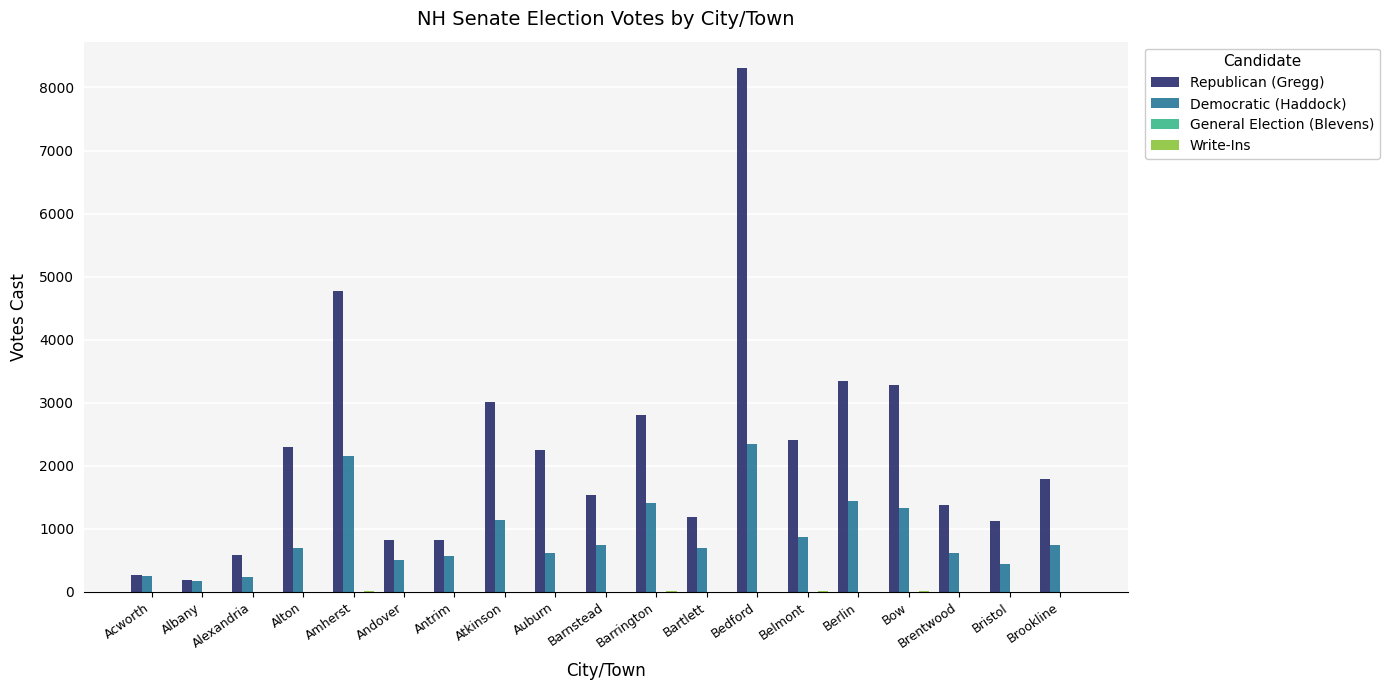

Is the value of Republican (Gregg) at Acworth greater than the value of Democratic (Haddock) at Auburn?

No